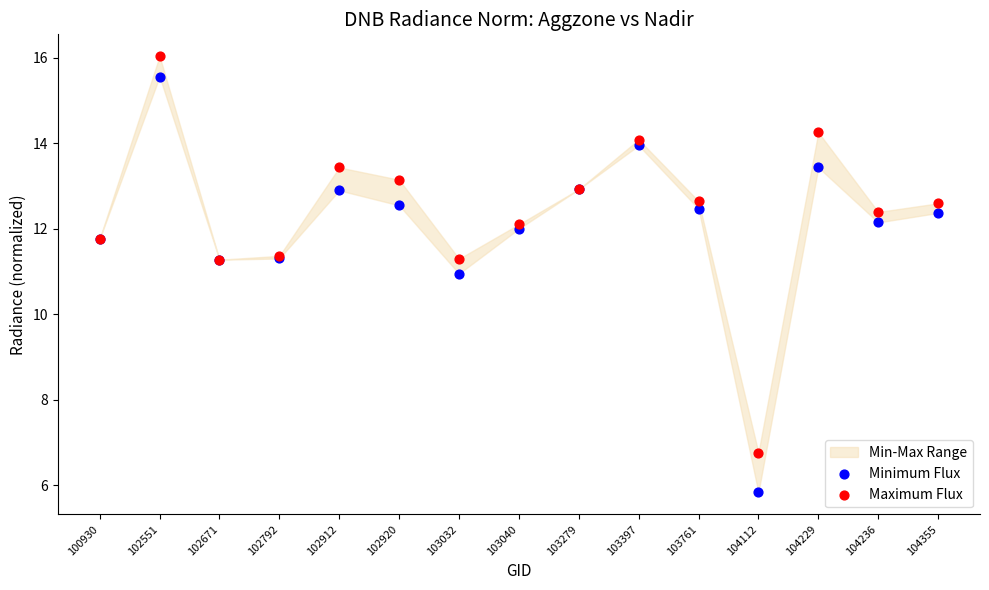

Which series contains the lowest Y value?

Minimum Flux